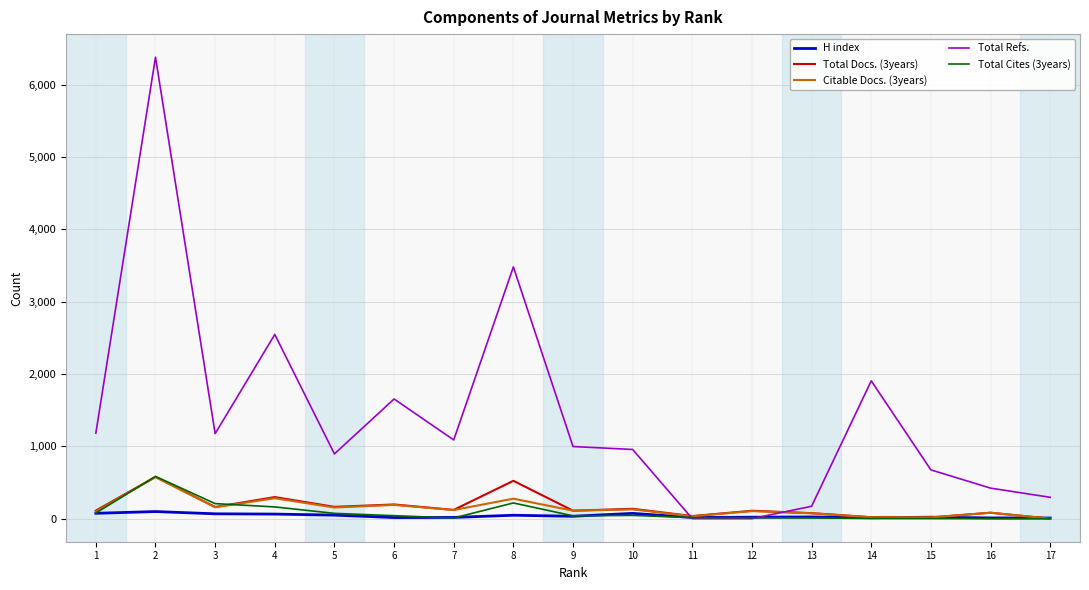

Is the value of Total Refs. at 9 greater than the value of Total Docs. (3years) at 7?

Yes